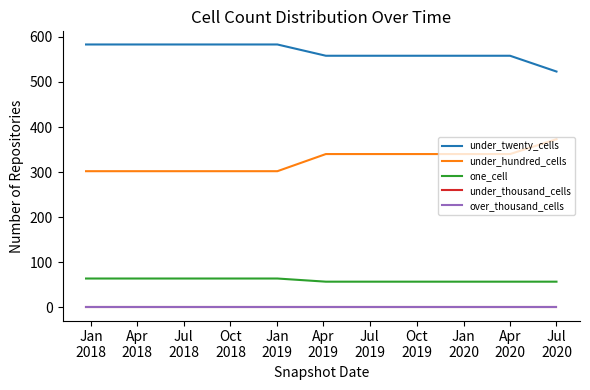

Does the chart display data point markers on the line(s)?

No